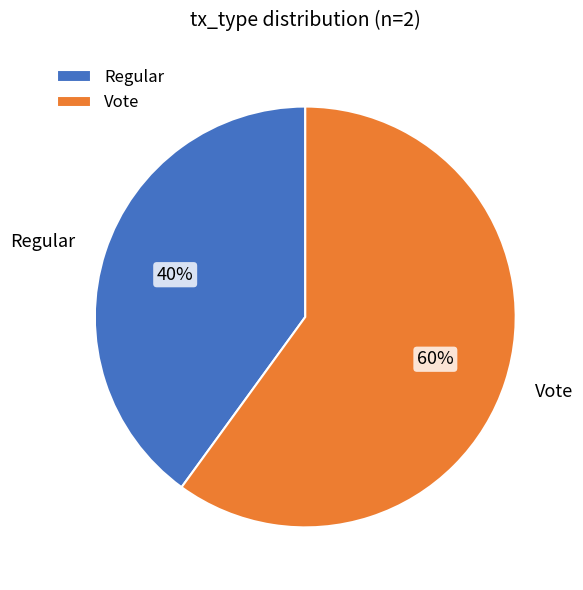

True or false: Regular accounts for 40% of the total.

True